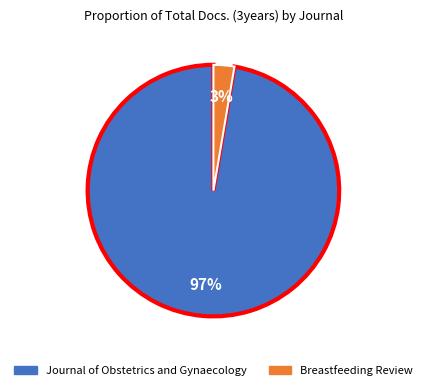

Which has a higher value, Journal of Obstetrics and Gynaecology or Breastfeeding Review?

Journal of Obstetrics and Gynaecology